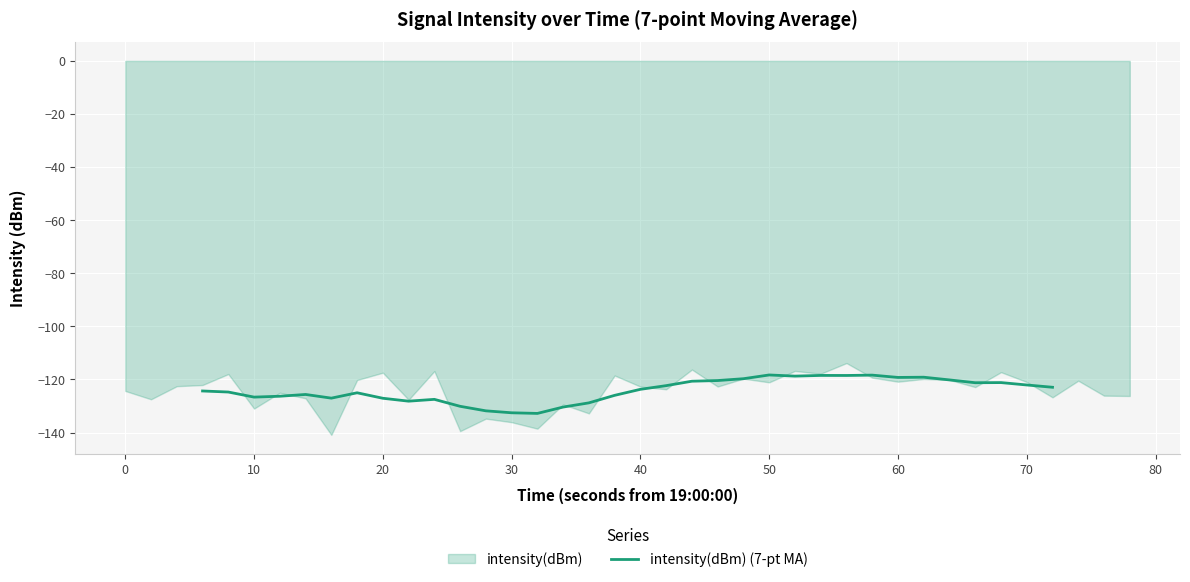

Is it true that the value at 36 is -170.8?

False